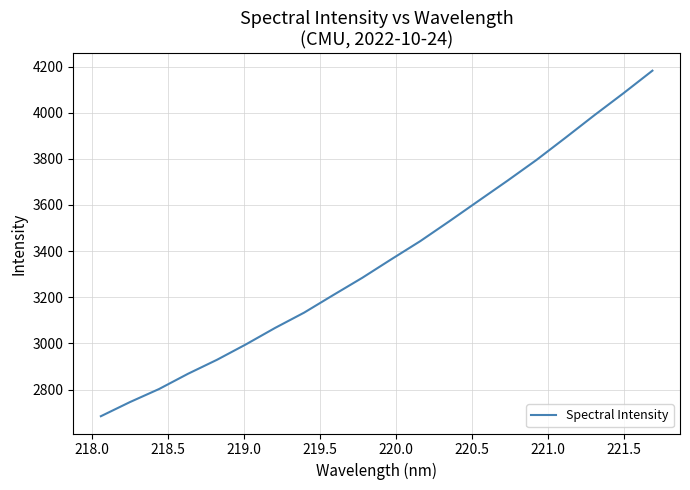

What is the difference between the maximum and minimum values?

1497.6